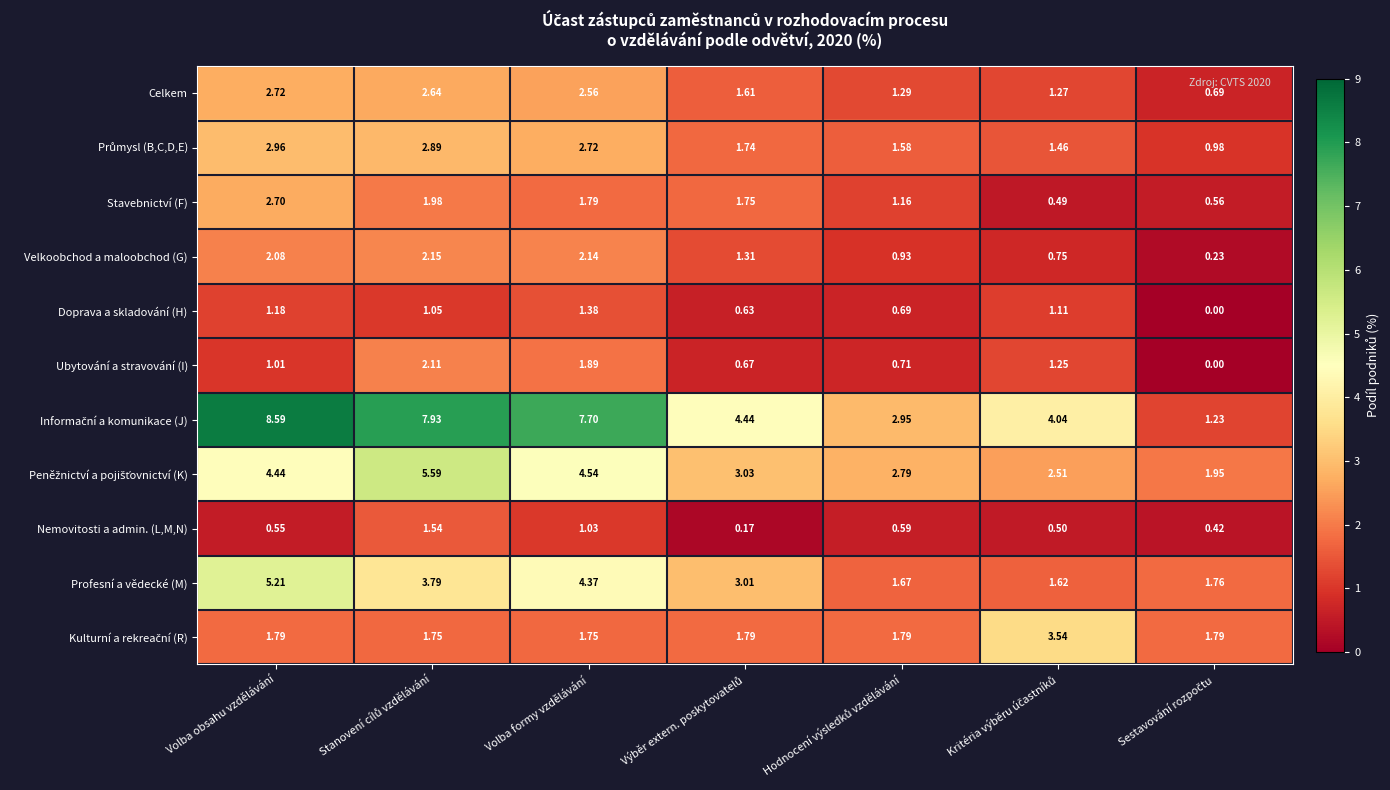

What is the greatest value displayed?

8.6